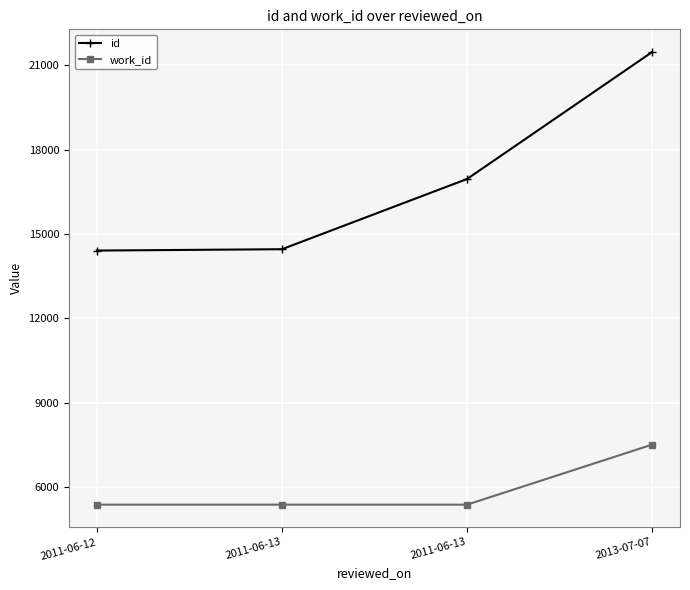

Reading left to right, what are all the values shown in this chart?

id: 2011-06-12=14410	2011-06-13=14458	2011-06-13=16958	2013-07-07=21479
work_id: 2011-06-12=5366	2011-06-13=5366	2011-06-13=5366	2013-07-07=7504